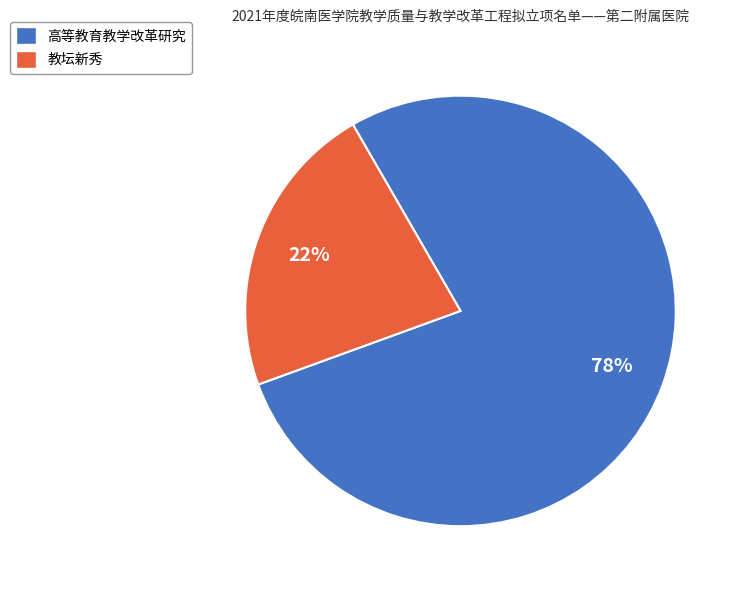

To the nearest percent, what is the difference between the 教坛新秀 and 高等教育教学改革研究 slice percentages?

56%